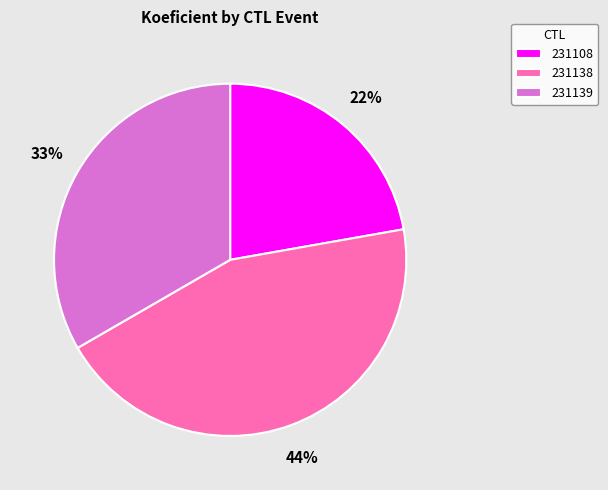

Does 231108 account for over 50% of the chart?

No